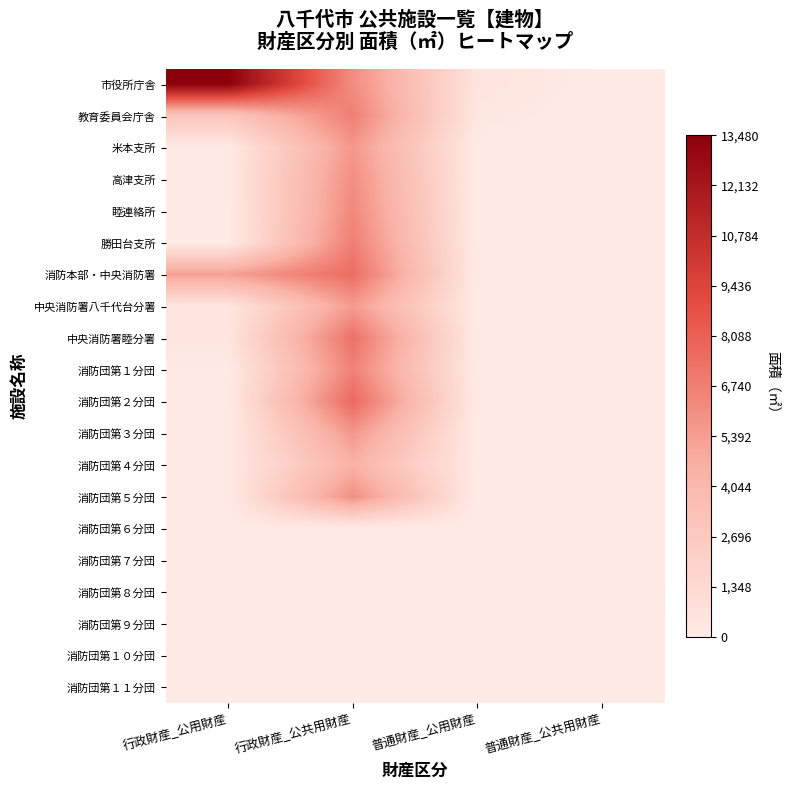

Reading right to left, transcribe all the data shown in this chart.

市役所庁舎: 普通財産_公共用財産=0.0	普通財産_公用財産=500.0	行政財産_公共用財産=6125.0	行政財産_公用財産=13480.0
教育委員会庁舎: 普通財産_公共用財産=0.0	普通財産_公用財産=300.0	行政財産_公共用財産=6720.0	行政財産_公用財産=2959.9
米本支所: 普通財産_公共用財産=0.0	普通財産_公用財産=0.0	行政財産_公共用財産=5705.0	行政財産_公用財産=97.5
高津支所: 普通財産_公共用財産=0.0	普通財産_公用財産=0.0	行政財産_公共用財産=6099.0	行政財産_公用財産=158.4
睦連絡所: 普通財産_公共用財産=0.0	普通財産_公用財産=0.0	行政財産_公共用財産=6337.0	行政財産_公用財産=10.0
勝田台支所: 普通財産_公共用財産=0.0	普通財産_公用財産=0.0	行政財産_公共用財産=6760.0	行政財産_公用財産=0.0
消防本部・中央消防署: 普通財産_公共用財産=0.0	普通財産_公用財産=0.0	行政財産_公共用財産=7537.5	行政財産_公用財産=5271.0
中央消防署八千代台分署: 普通財産_公共用財産=0.0	普通財産_公用財産=0.0	行政財産_公共用財産=5536.0	行政財産_公用財産=399.0
中央消防署睦分署: 普通財産_公共用財産=0.0	普通財産_公用財産=0.0	行政財産_公共用財産=7337.0	行政財産_公用財産=487.1
消防団第１分団: 普通財産_公共用財産=0.0	普通財産_公用財産=0.0	行政財産_公共用財産=6640.6	行政財産_公用財産=51.7
消防団第２分団: 普通財産_公共用財産=0.0	普通財産_公用財産=0.0	行政財産_公共用財産=7737.8	行政財産_公用財産=54.6
消防団第３分団: 普通財産_公共用財産=0.0	普通財産_公用財産=0.0	行政財産_公共用財産=5678.0	行政財産_公用財産=53.4
消防団第４分団: 普通財産_公共用財産=0.0	普通財産_公用財産=0.0	行政財産_公共用財産=4446.5	行政財産_公用財産=140.0
消防団第５分団: 普通財産_公共用財産=0.0	普通財産_公用財産=0.0	行政財産_公共用財産=6047.0	行政財産_公用財産=54.3
消防団第６分団: 普通財産_公共用財産=0.0	普通財産_公用財産=0.0	行政財産_公共用財産=0.0	行政財産_公用財産=63.0
消防団第７分団: 普通財産_公共用財産=0.0	普通財産_公用財産=0.0	行政財産_公共用財産=0.0	行政財産_公用財産=49.5
消防団第８分団: 普通財産_公共用財産=0.0	普通財産_公用財産=0.0	行政財産_公共用財産=0.0	行政財産_公用財産=54.3
消防団第９分団: 普通財産_公共用財産=0.0	普通財産_公用財産=0.0	行政財産_公共用財産=0.0	行政財産_公用財産=50.2
消防団第１０分団: 普通財産_公共用財産=0.0	普通財産_公用財産=0.0	行政財産_公共用財産=0.0	行政財産_公用財産=51.7
消防団第１１分団: 普通財産_公共用財産=0.0	普通財産_公用財産=0.0	行政財産_公共用財産=0.0	行政財産_公用財産=49.5